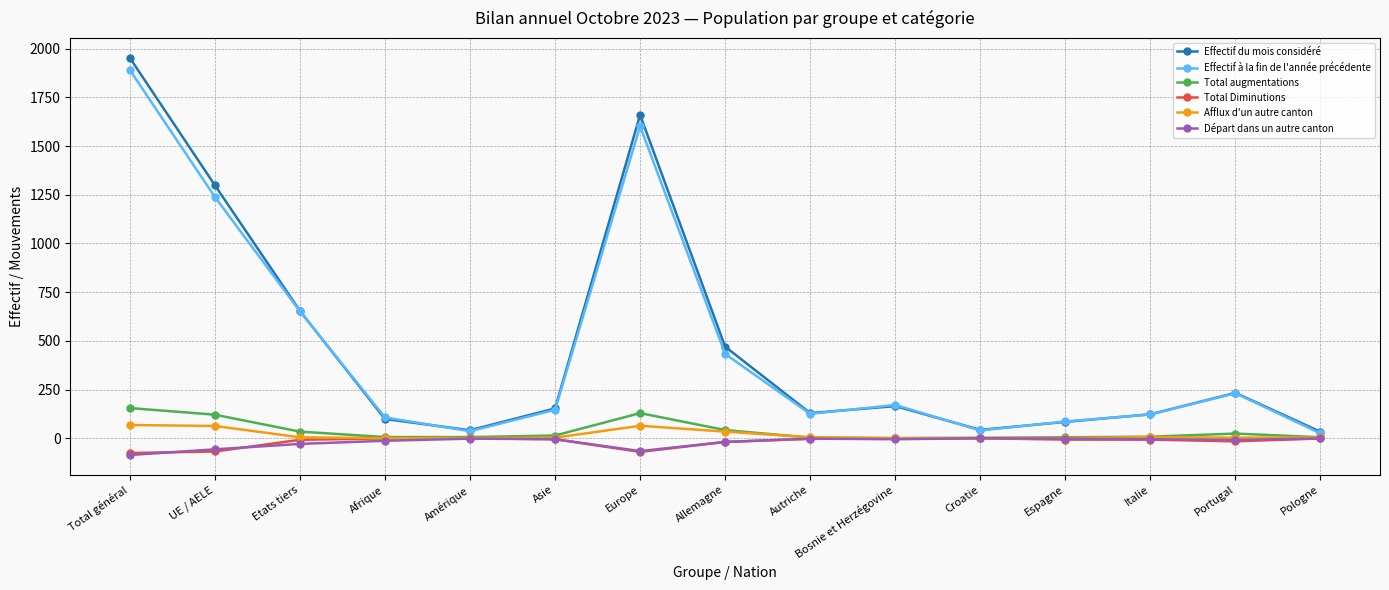

Which label corresponds to the largest value in the chart?

Total général